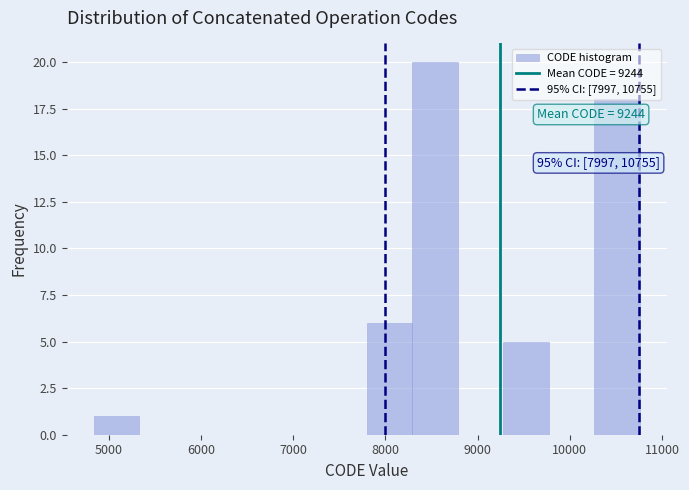

Which range on the x-axis has the tallest bar?

8300 to 8800